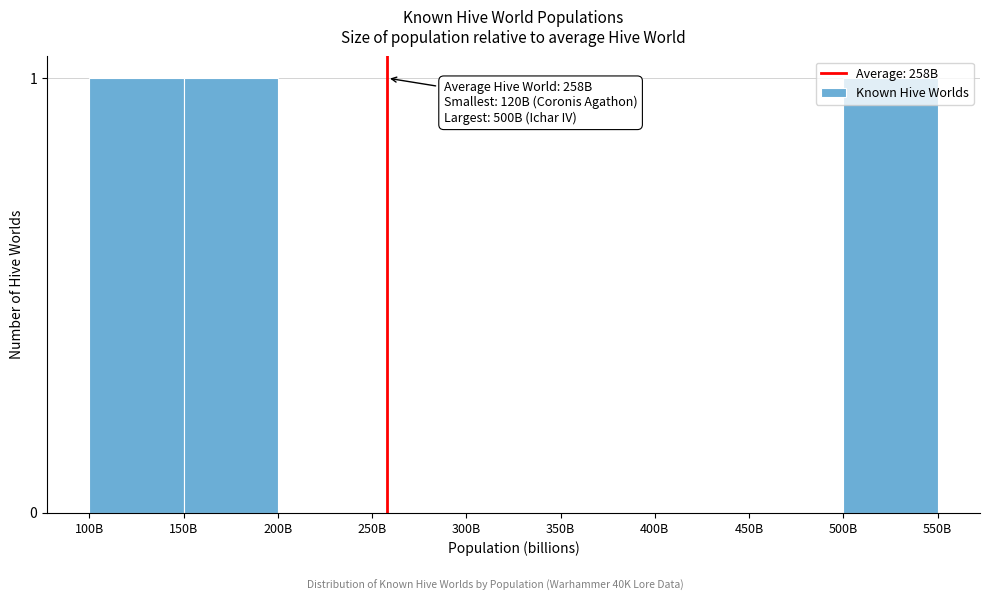

Between 500B and 350B, which is larger?

500B